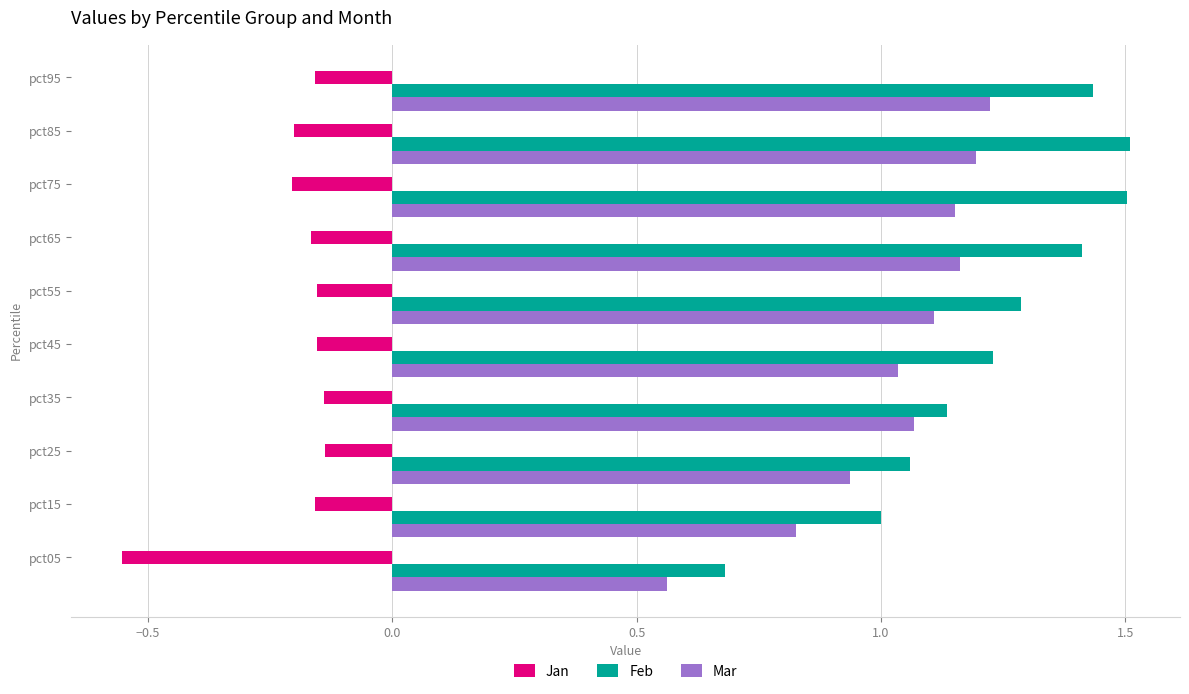

Rank the series by their maximum value, from highest to lowest.

Feb, Mar, Jan